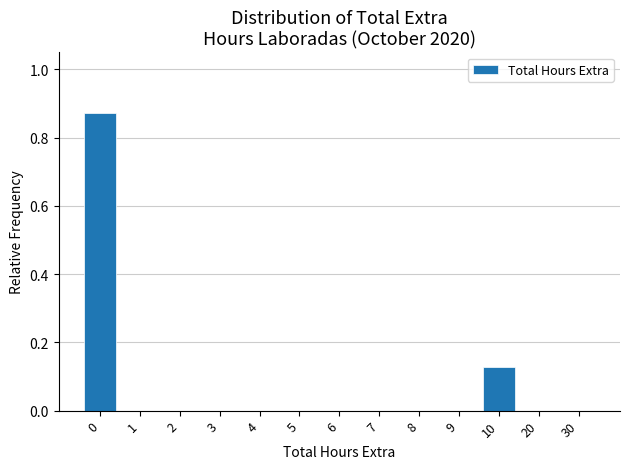

What is the sum of all values?

1.0